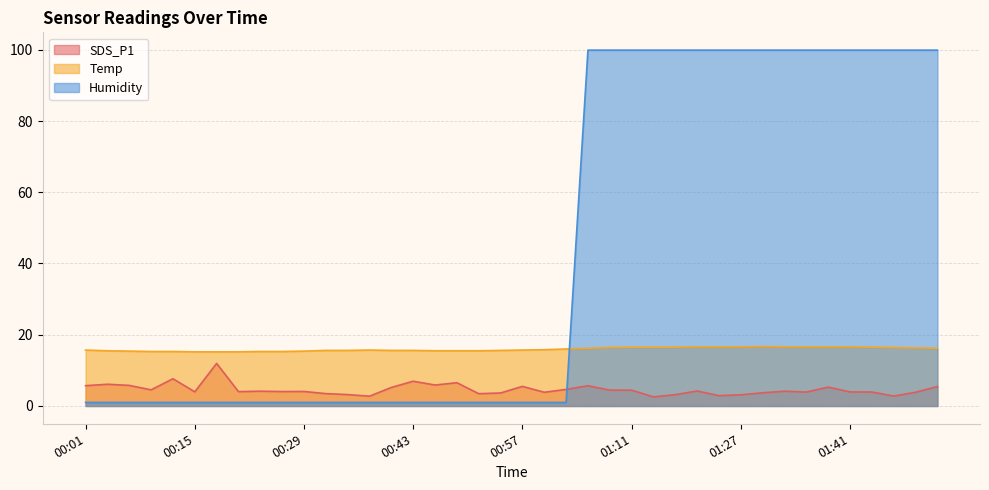

At which category is the sum across all series the highest?

01:39